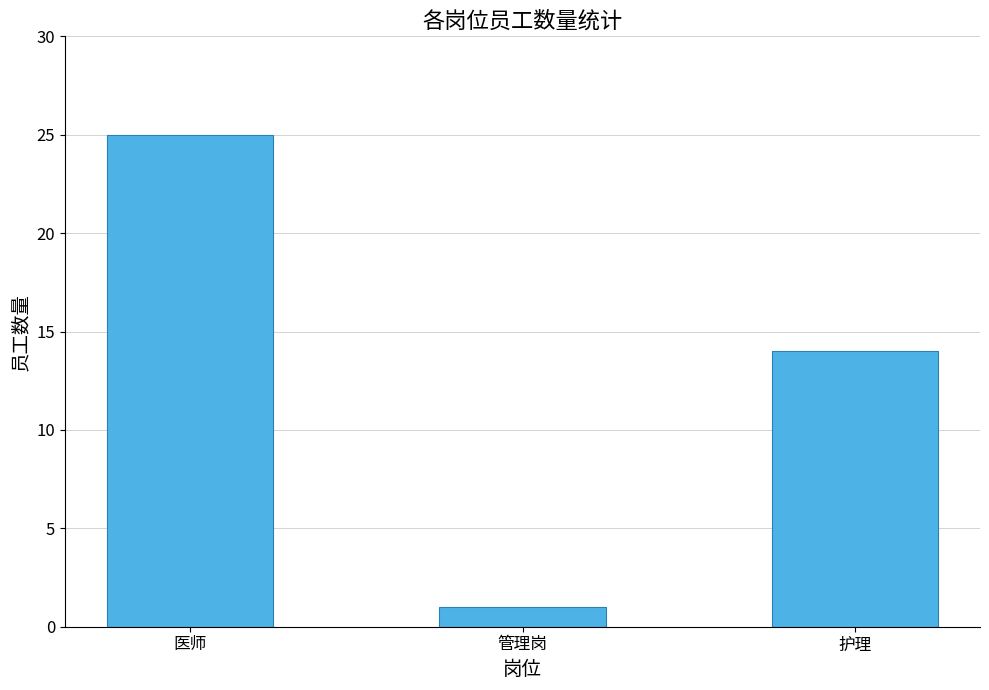

Rank the categories by value from highest to lowest.

医师, 护理, 管理岗